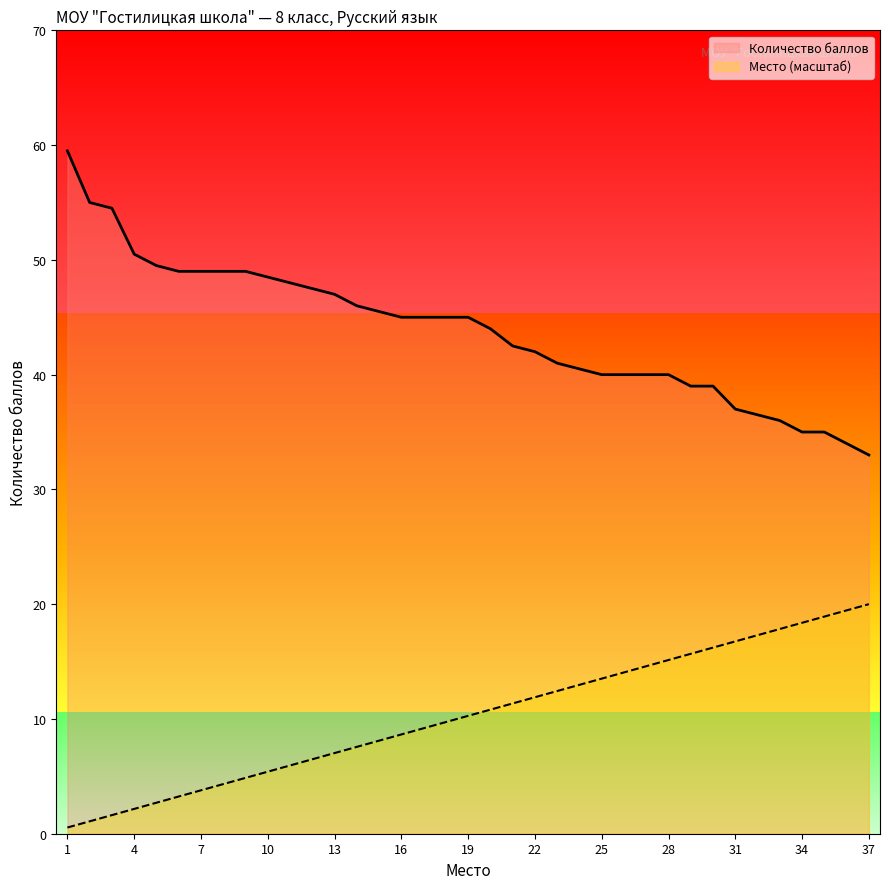

Rank the series at 13 from lowest to highest value.

Место (масштаб), Количество баллов